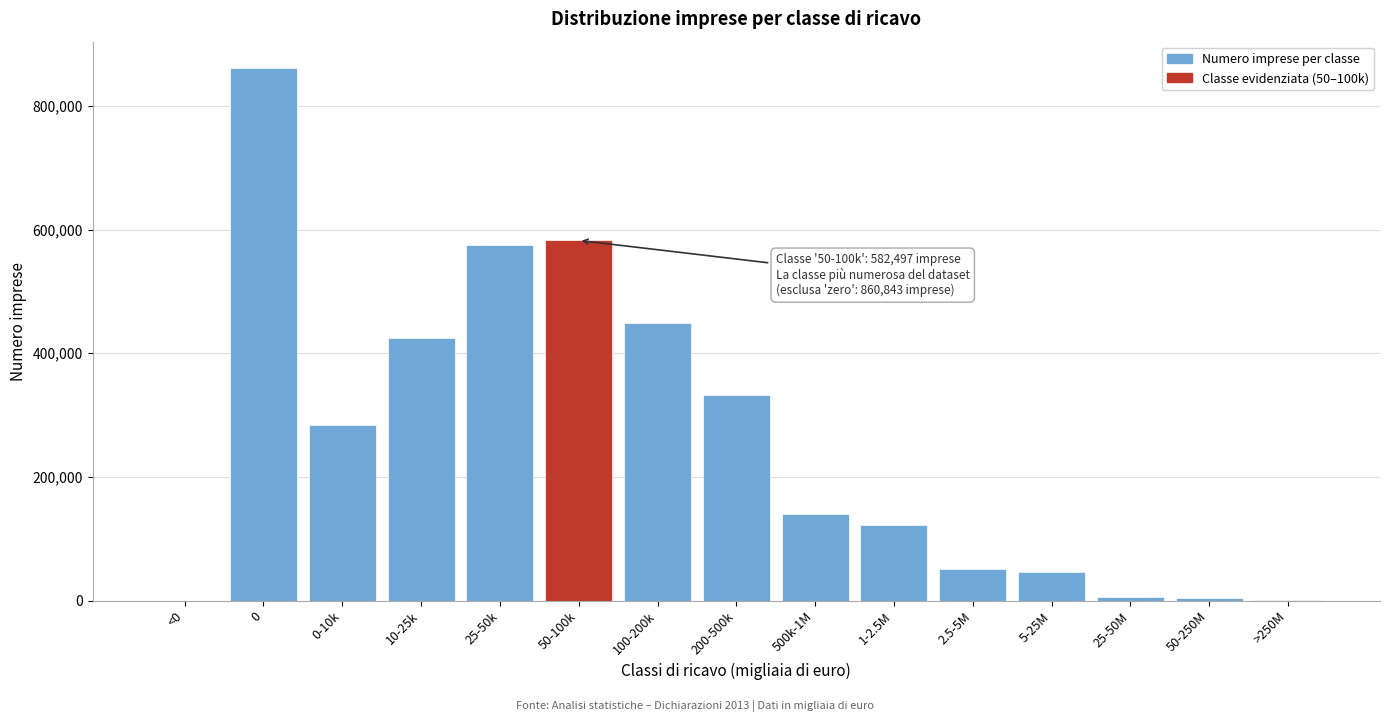

What is the sum of all values?

3882216